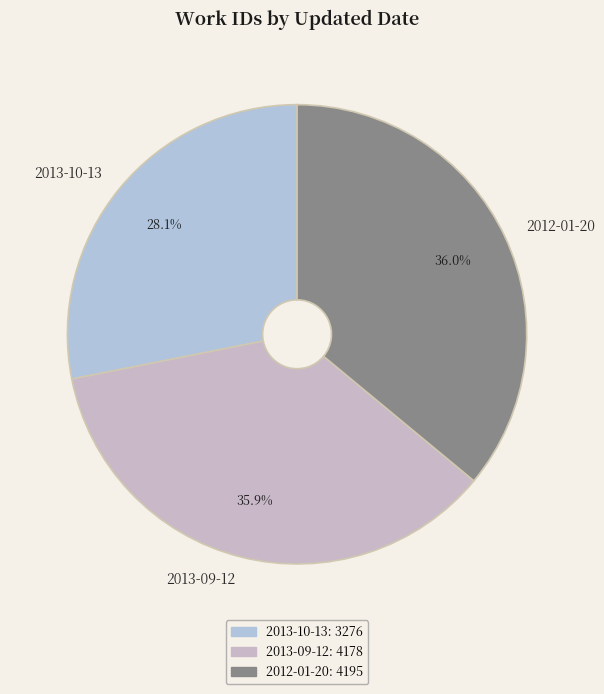

To the nearest percent, what is the difference between the largest and smallest slice percentages?

8%